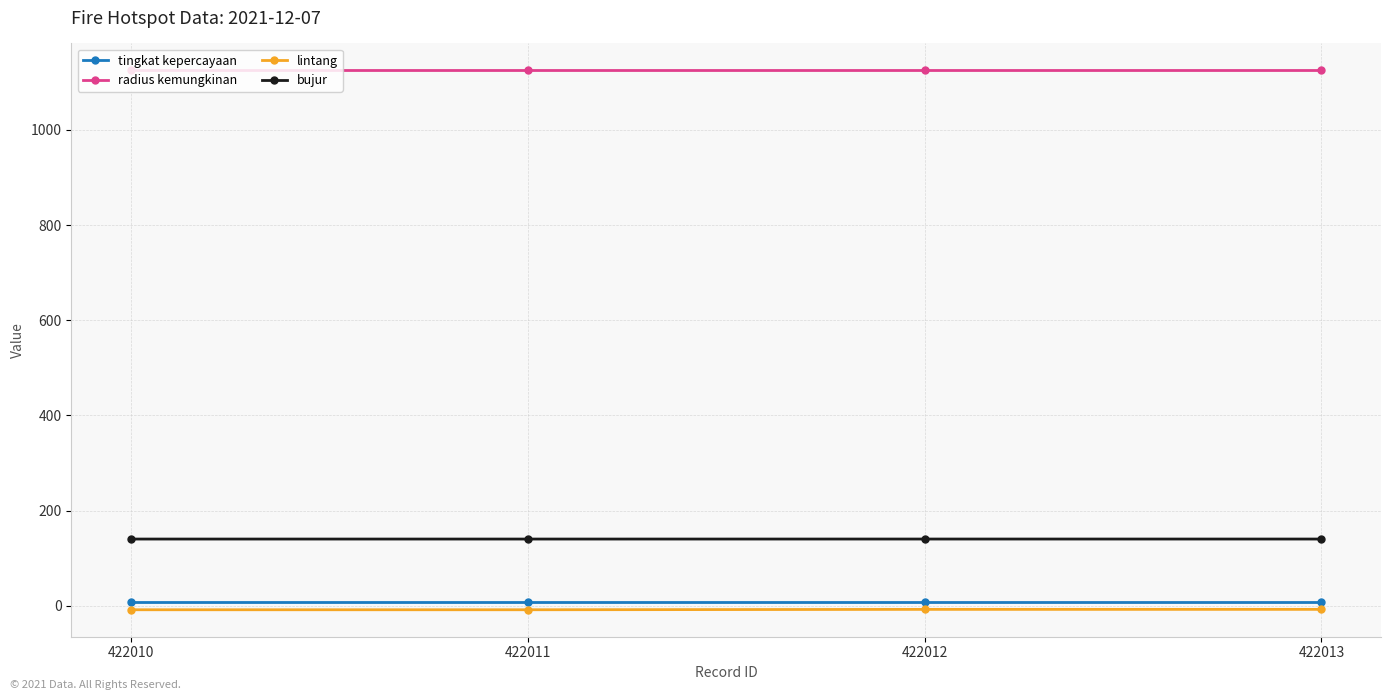

True or false: radius kemungkinan and bujur intersect in this chart.

False